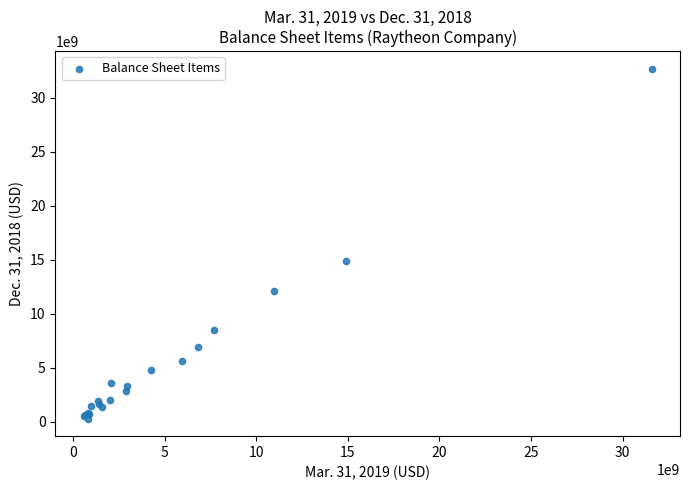

What Y value in the scatter plot is closest to 16485000000?

14864000000